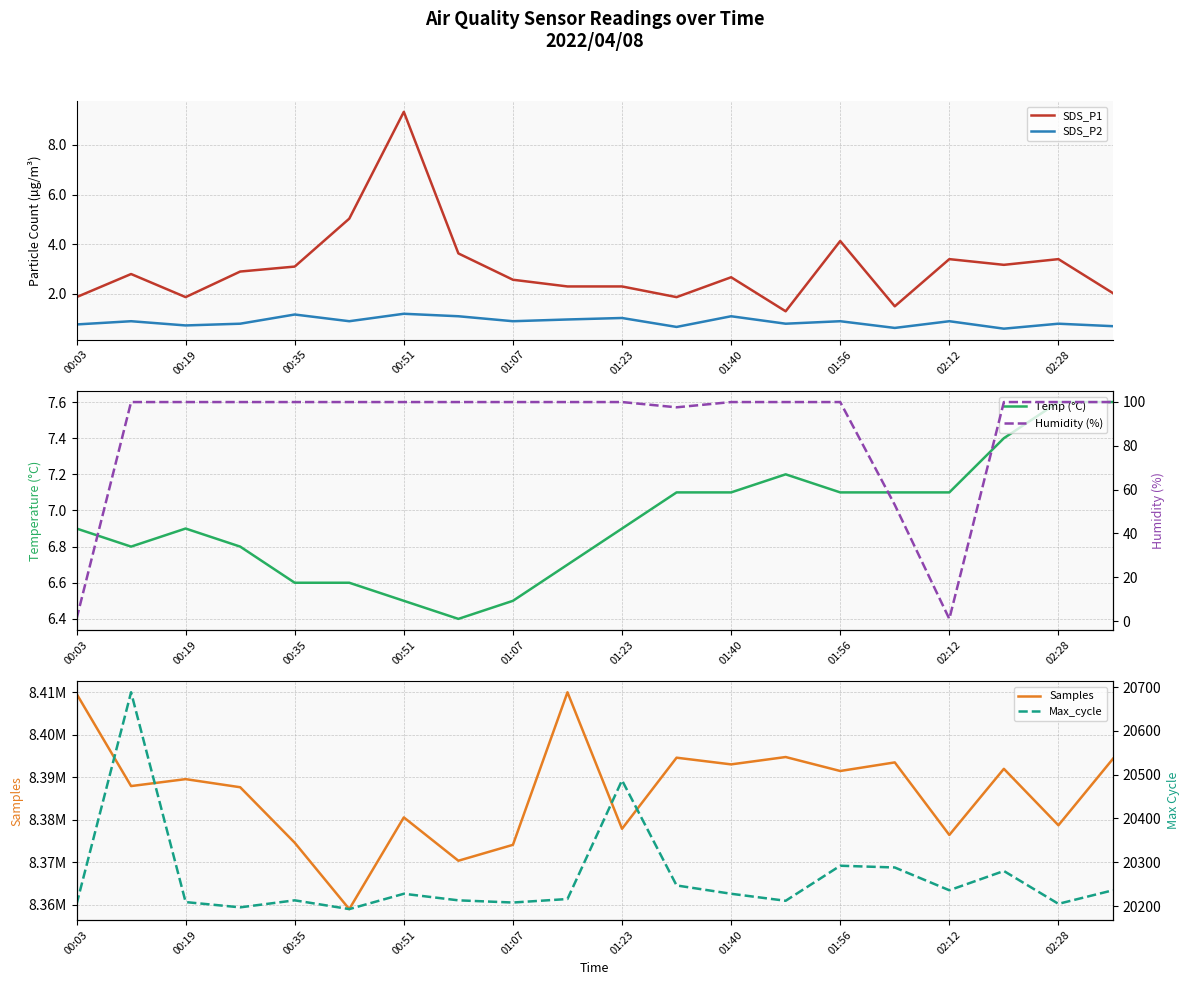

What is the minimum value shown in the chart?

0.6